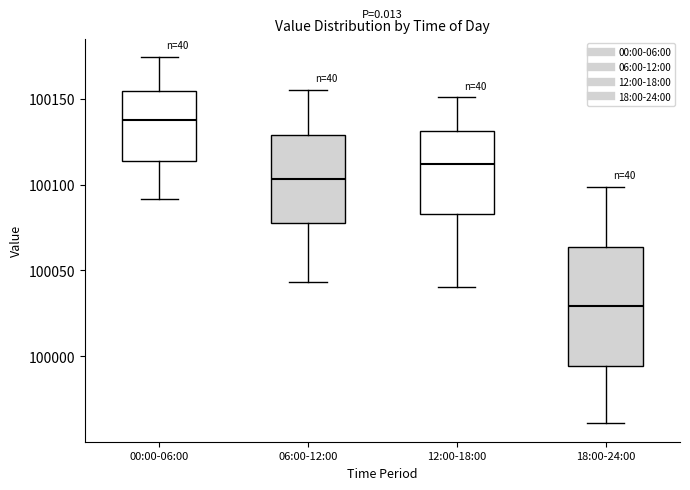

Where is the upper edge of the box for 18:00-24:00 on the y-axis? The values are not printed on the chart, so give them approximately, as read against the axis.

100065